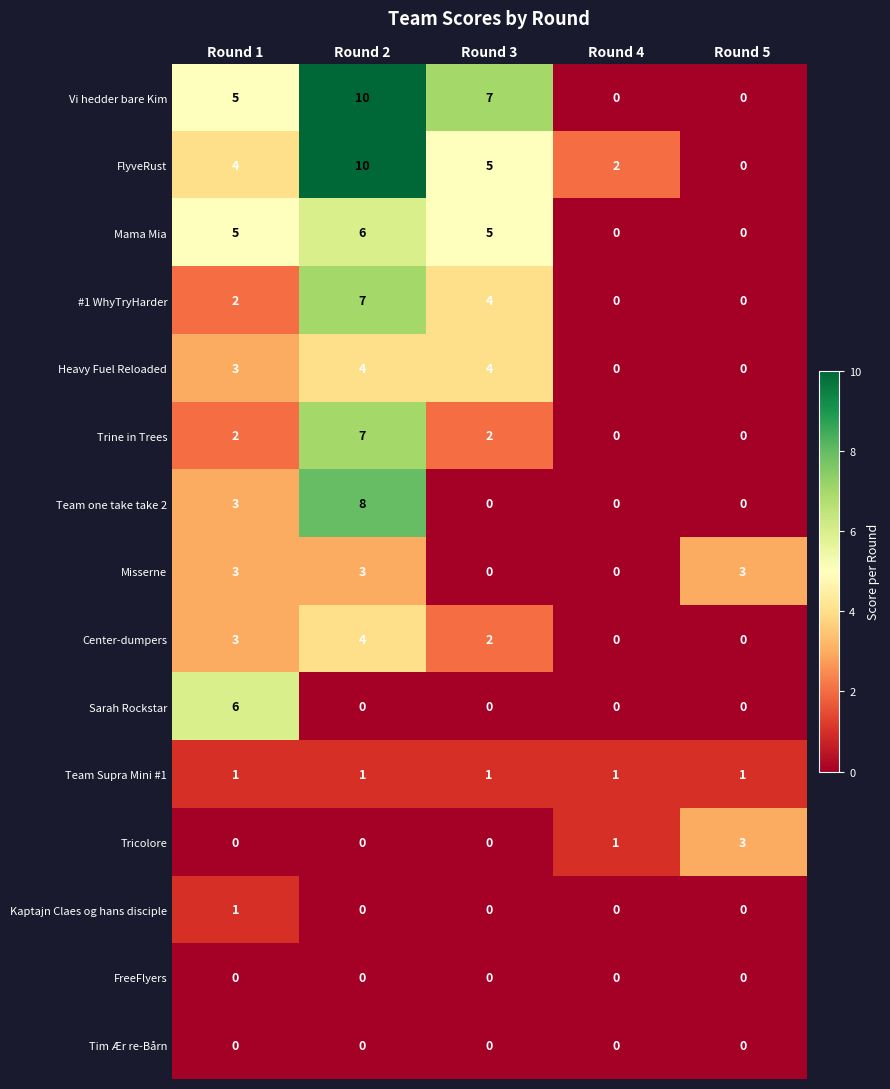

What is the spread (max minus min) of values at Round 1?

6